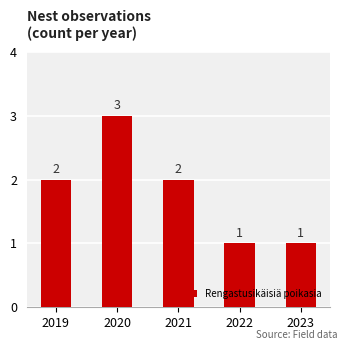

True or false: the data shows 1 at 2022.

True